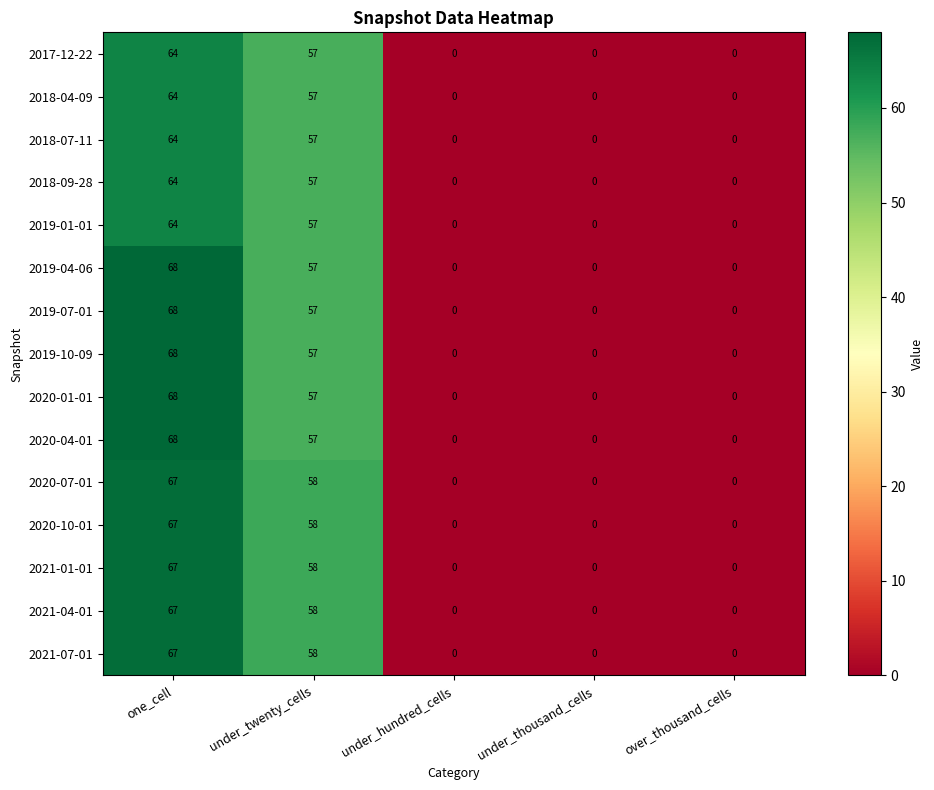

What is the difference between the maximum and minimum values in the 2021-07-01 series?

67